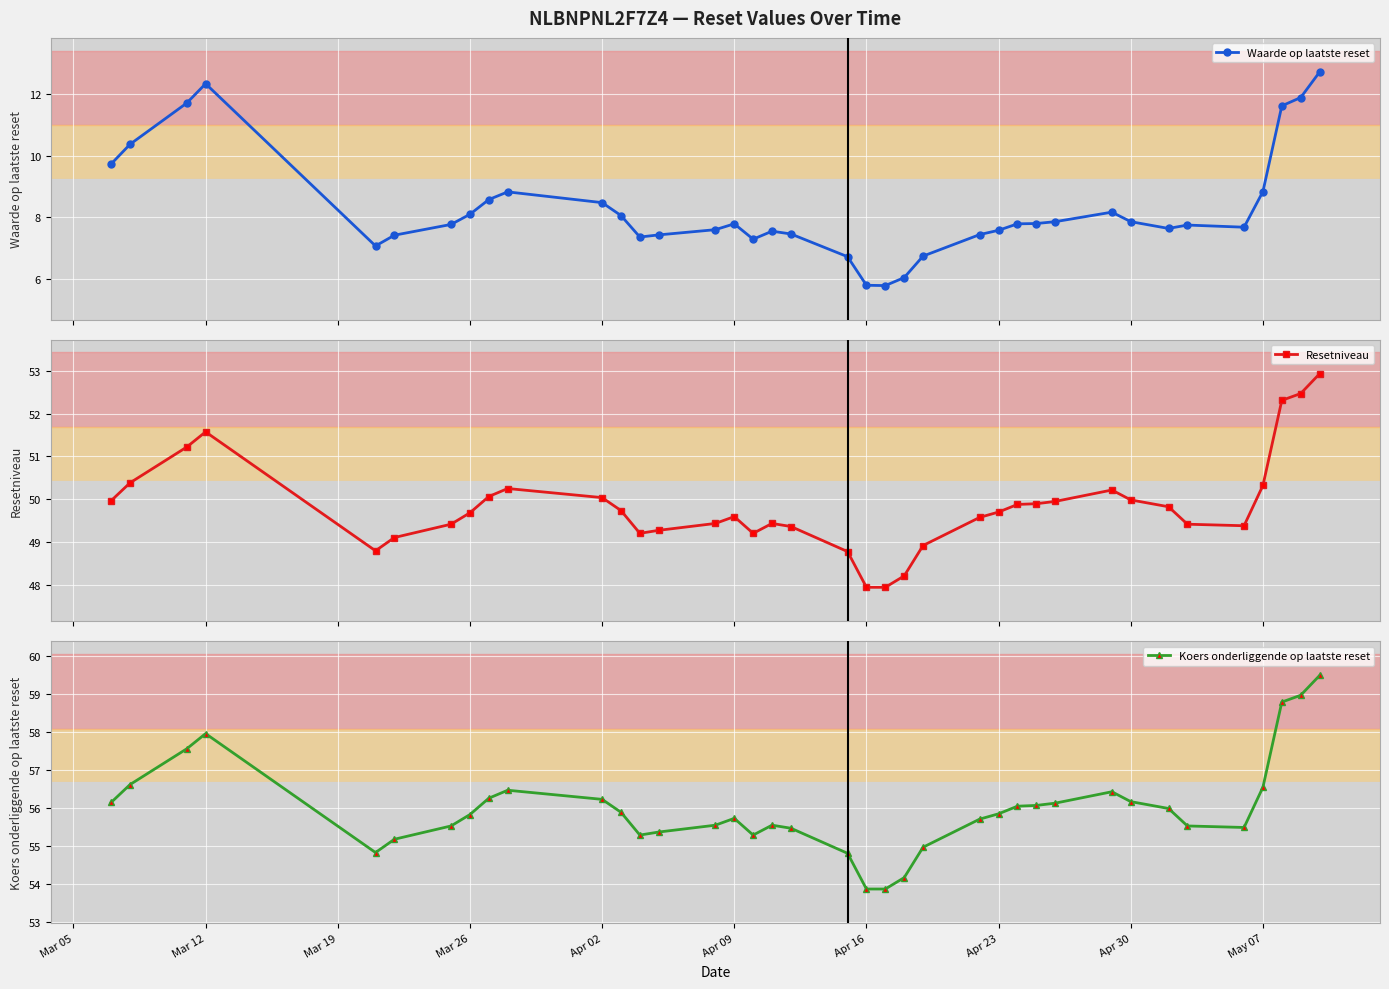

Does the chart display data point markers on the line(s)?

Yes